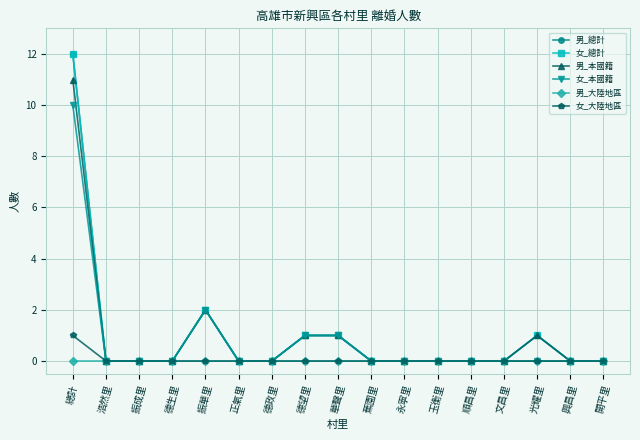

Does the chart display data point markers on the line(s)?

Yes